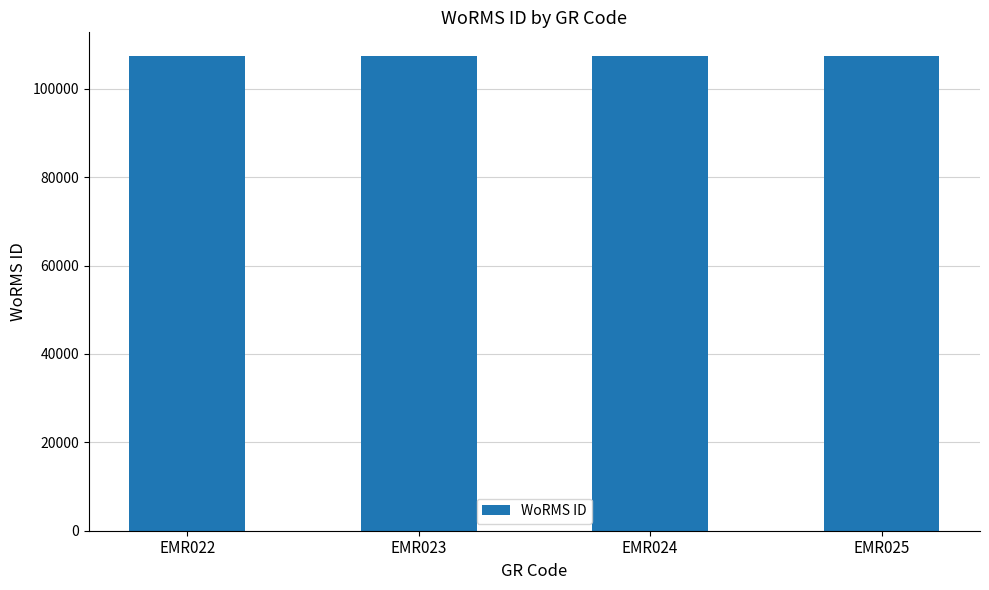

Count the values in the range 107387 to 107393.

3